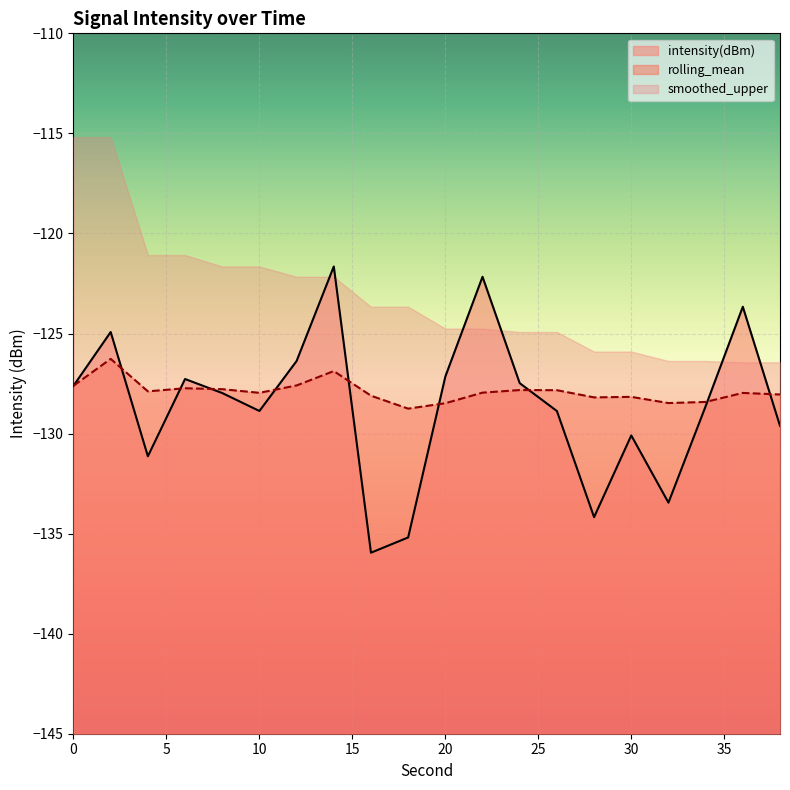

At how many categories does at least one series exceed -122?

1